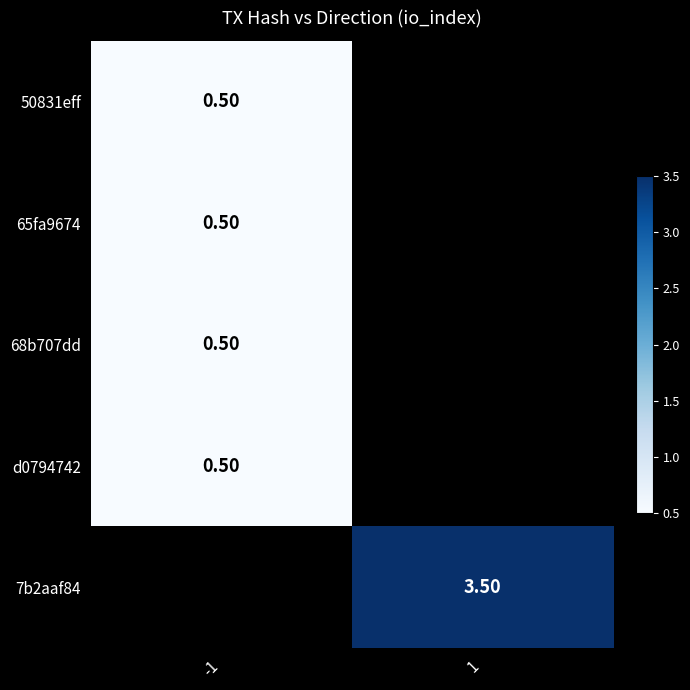

Is the value of 50831eff at 1 greater than the value of 7b2aaf84 at 1?

No